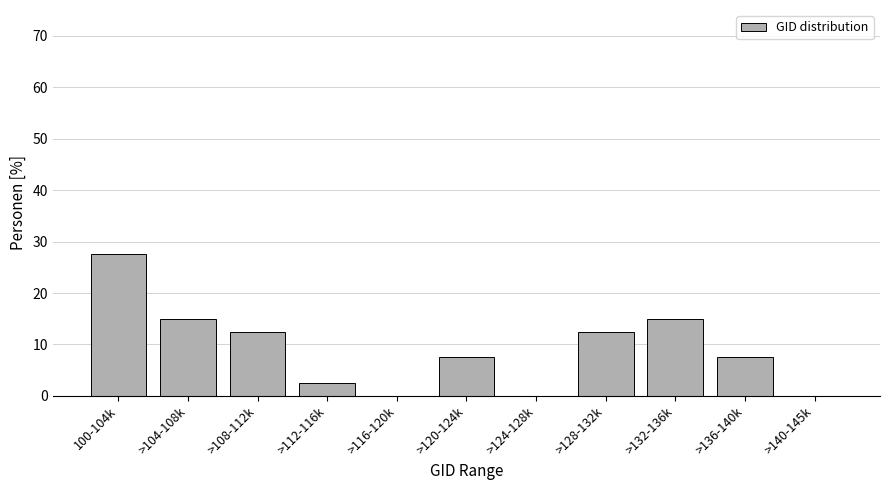

Reading right to left, what are all the values shown in this chart?

>140-145k=0.0	>136-140k=7.5	>132-136k=15.0	>128-132k=12.5	>124-128k=0.0	>120-124k=7.5	>116-120k=0.0	>112-116k=2.5	>108-112k=12.5	>104-108k=15.0	100-104k=27.5